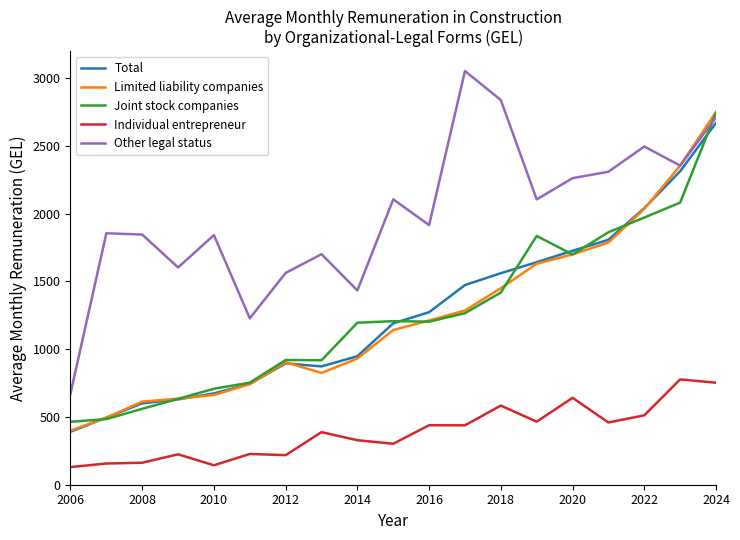

What is the lowest value of the Total series?

391.0